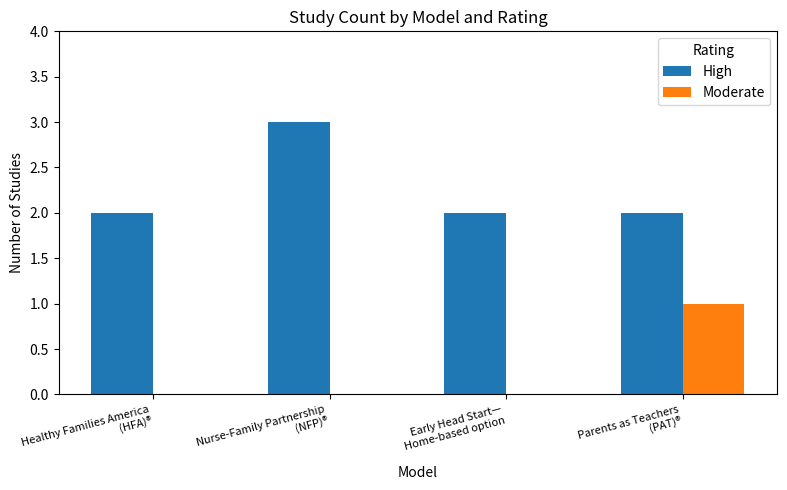

What is the maximum value for High?

3